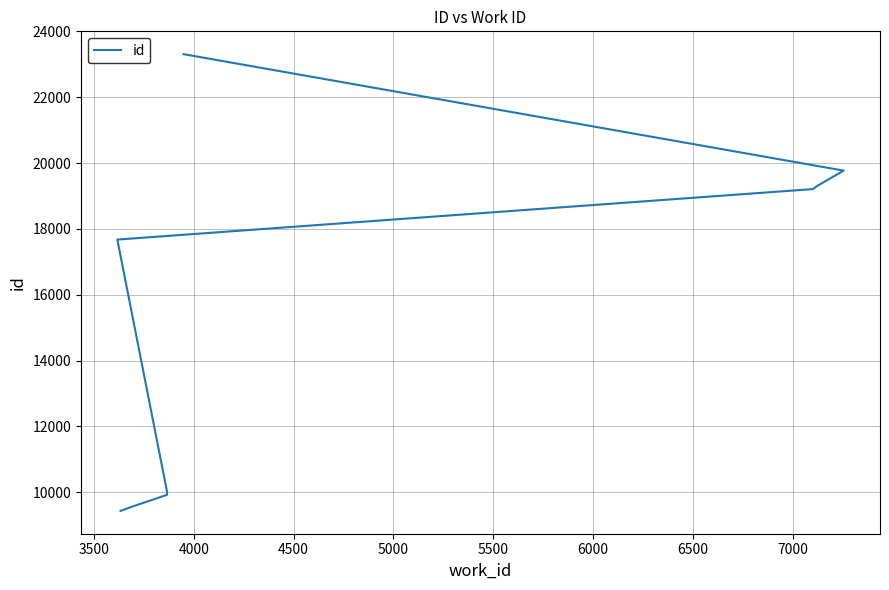

How many distinct data groups are displayed?

1